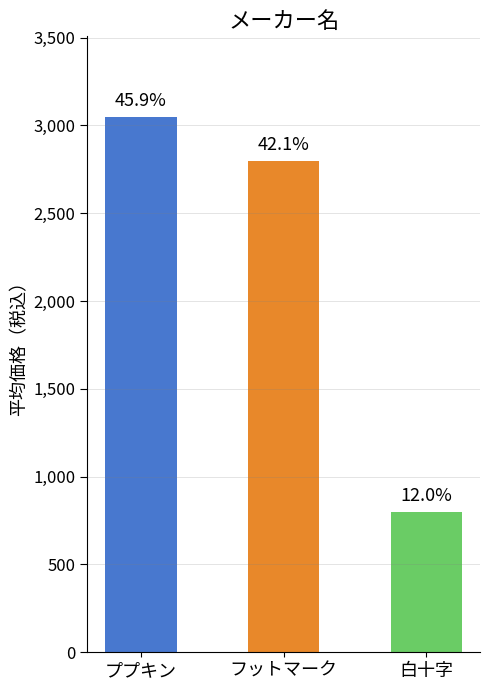

Rank the categories by value from lowest to highest.

白十字, フットマーク, ププキン